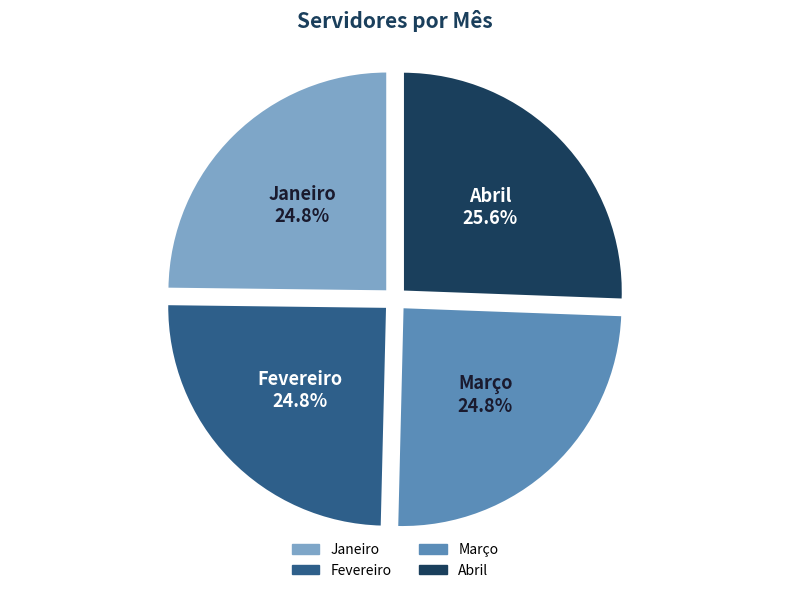

To the nearest percent, what is the combined percentage of Janeiro and Março?

50%